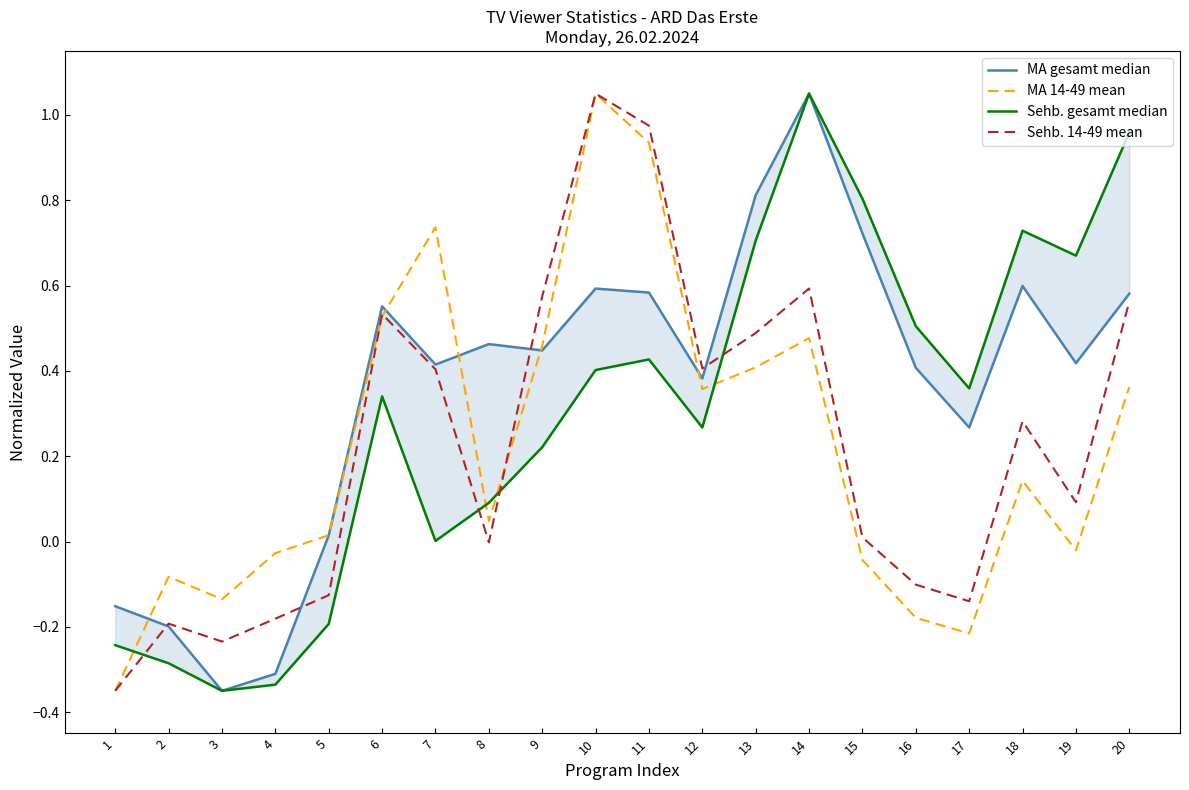

True or false: Sehb. gesamt median and MA gesamt median cross at least once.

False